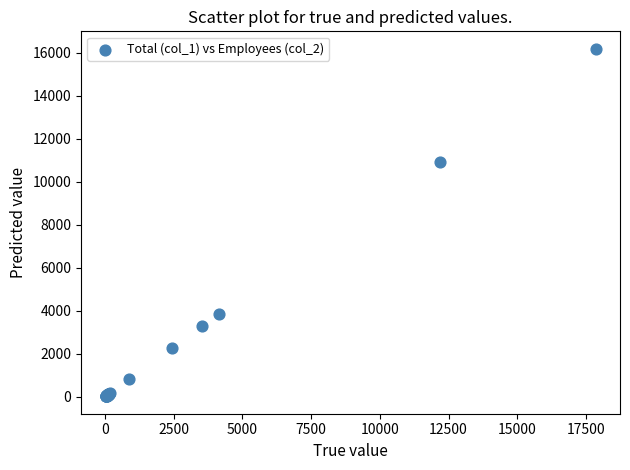

What Y value in the scatter plot is closest to 8105?

10940